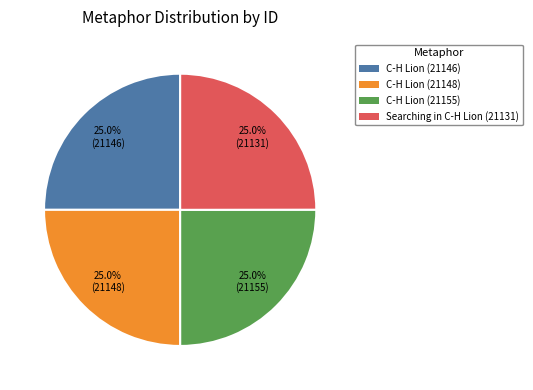

Is there a majority slice in this chart?

No